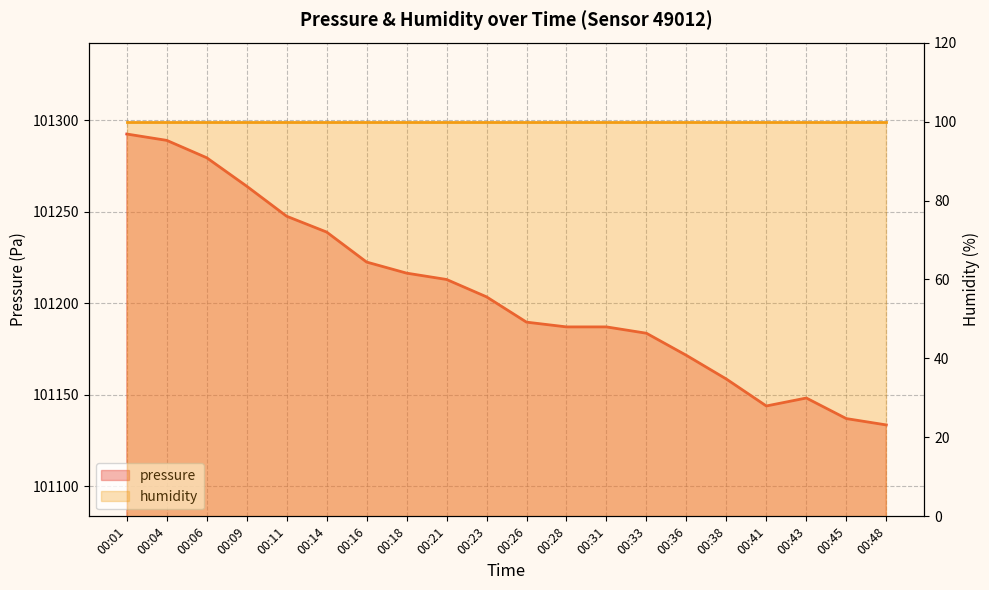

Which label corresponds to the largest value in the chart?

00:01